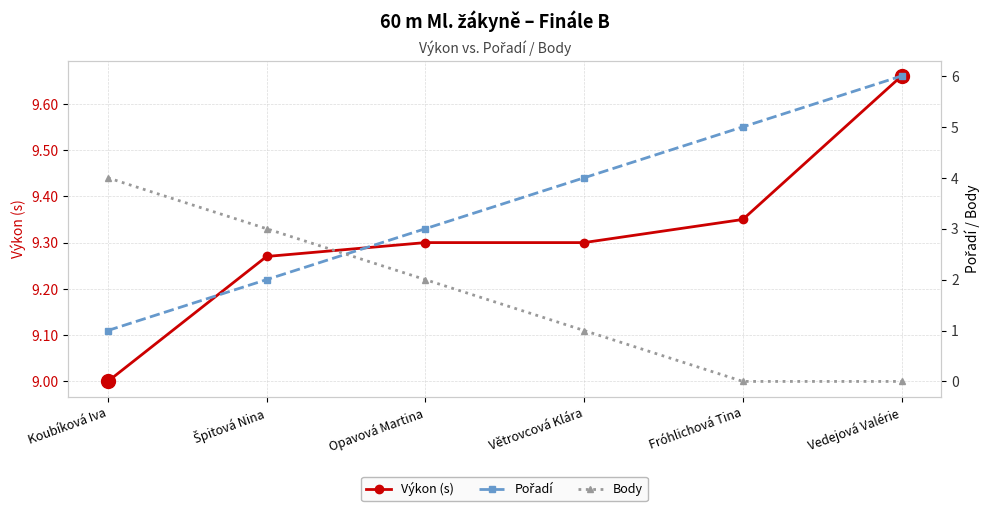

What is the difference between the maximum and second lowest values in the Pořadí series?

4.0